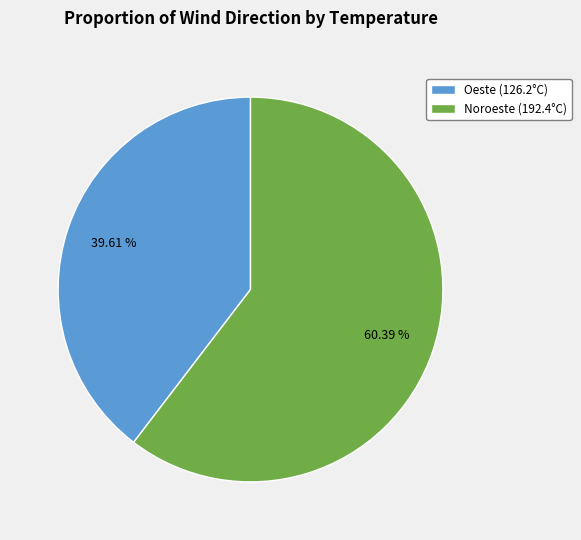

To the nearest percent, what is the difference between the largest and smallest slice percentages?

21%